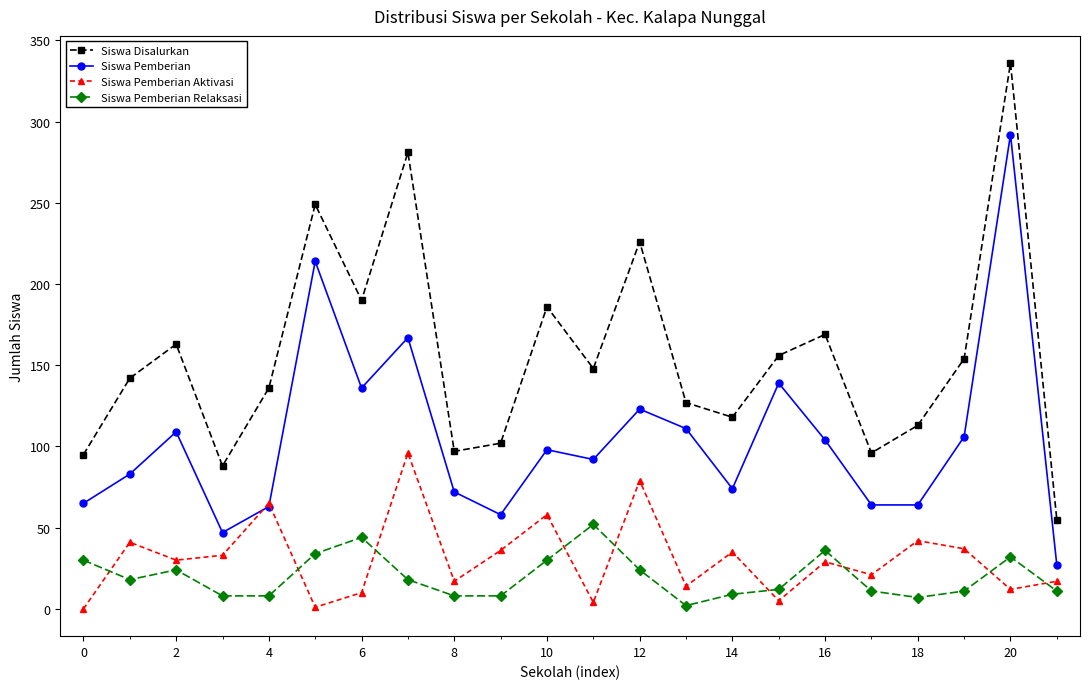

True or false: Siswa Pemberian and Siswa Pemberian Relaksasi cross at least once.

False